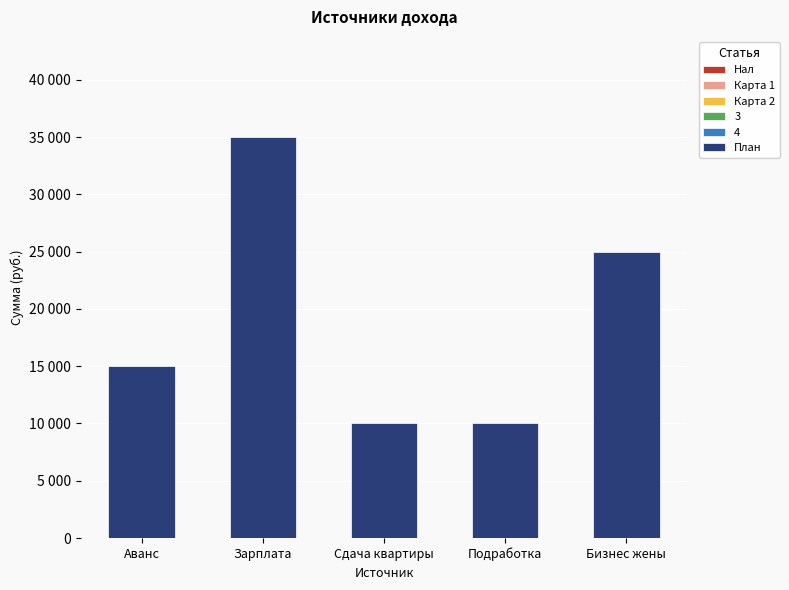

What is the label of the 3rd bar from the right?

Сдача квартиры